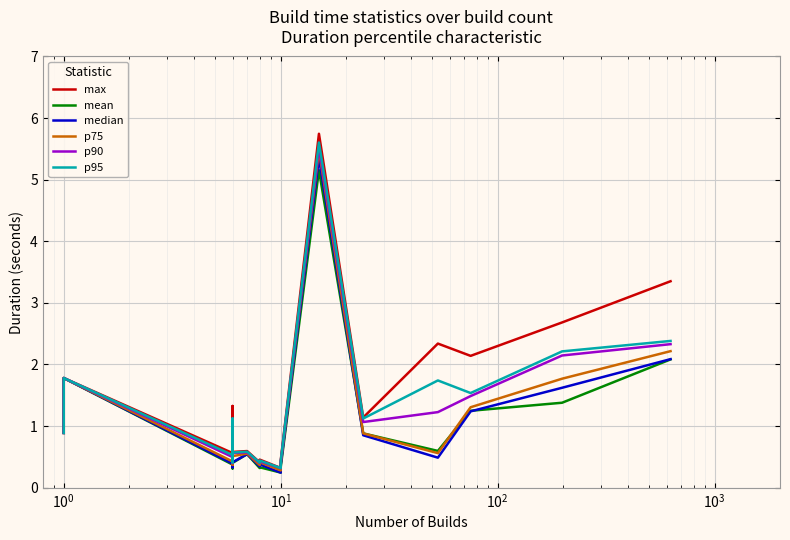

At how many categories does at least one series exceed 1?

8